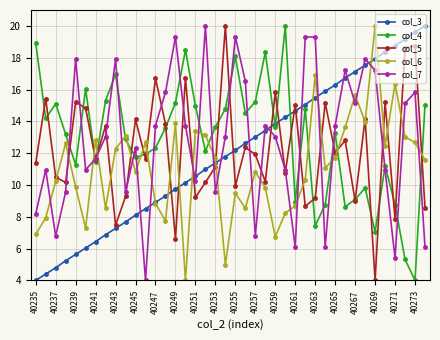

How many interior local valleys does the col_6 series have?

11